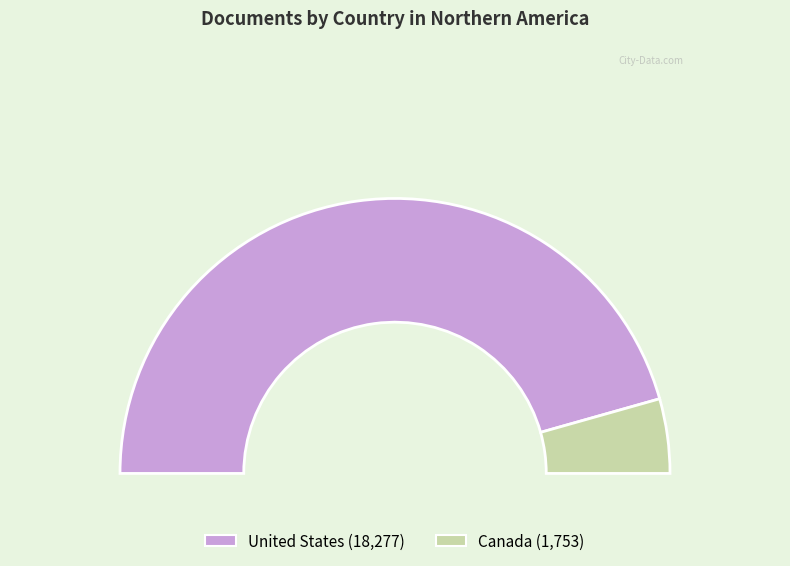

Count the number of slices in the pie.

2